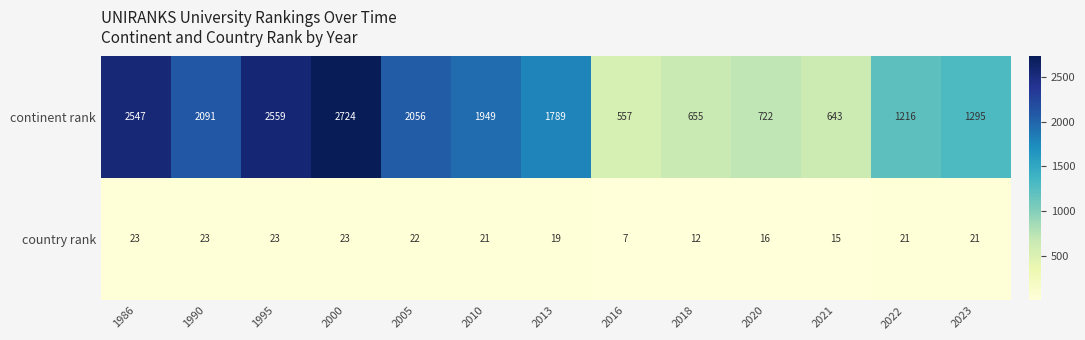

True or false: country rank has a value of 8 at 2018.

False